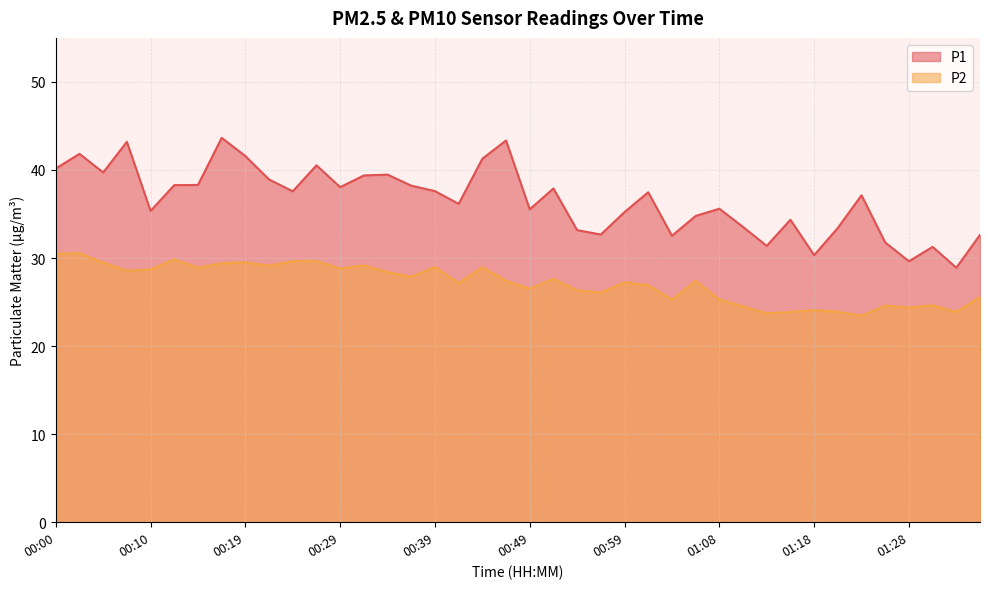

What is the approximate value of P2 at 01:33?

23.9